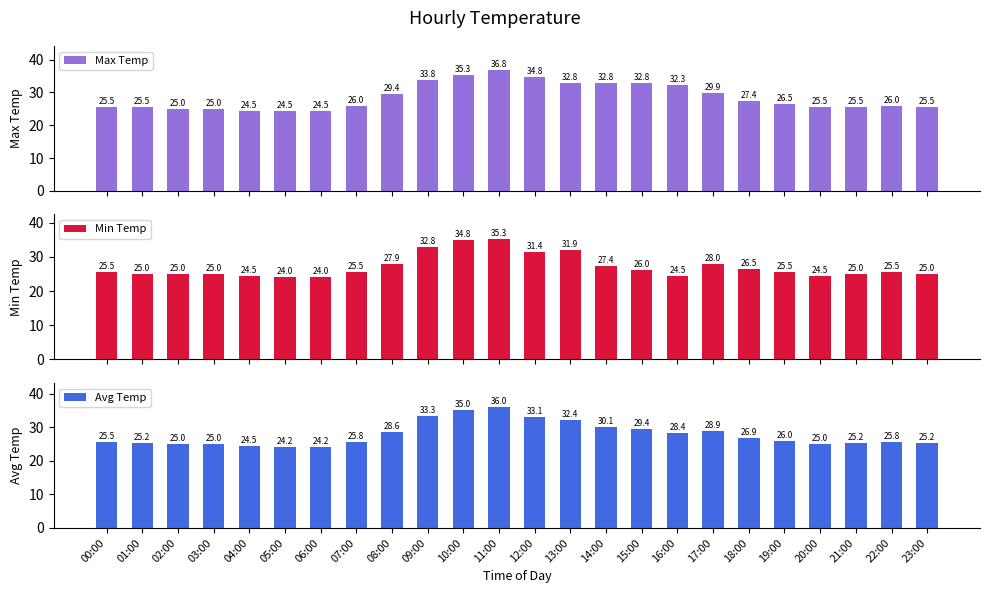

Does the chart contain stacked bars?

No